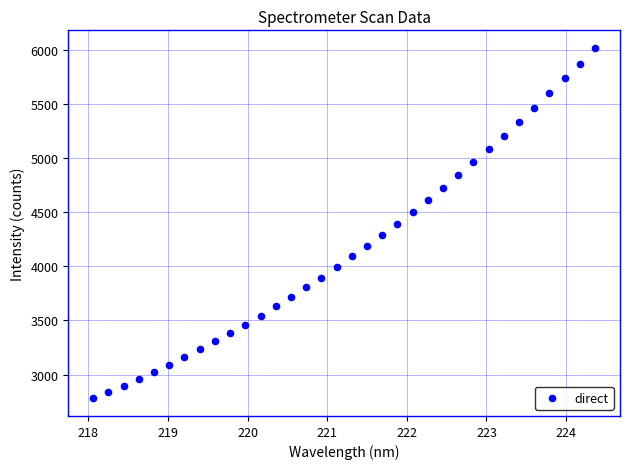

What is the range of Y values (max minus min)?

3239.1